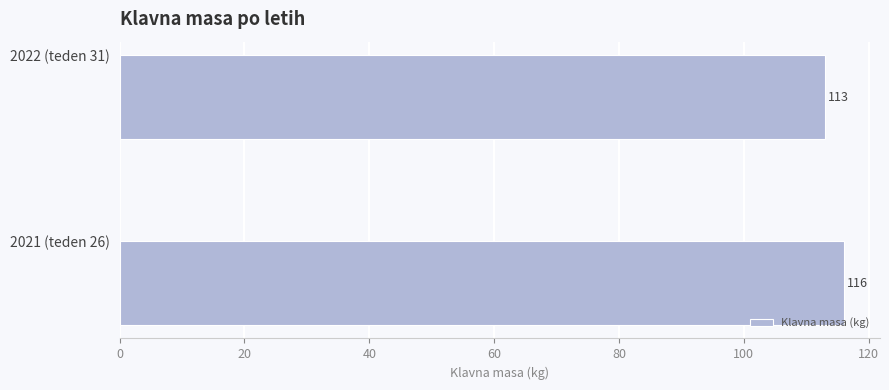

What is the sum of the values at 2022 (teden 31) and 2021 (teden 26)?

229